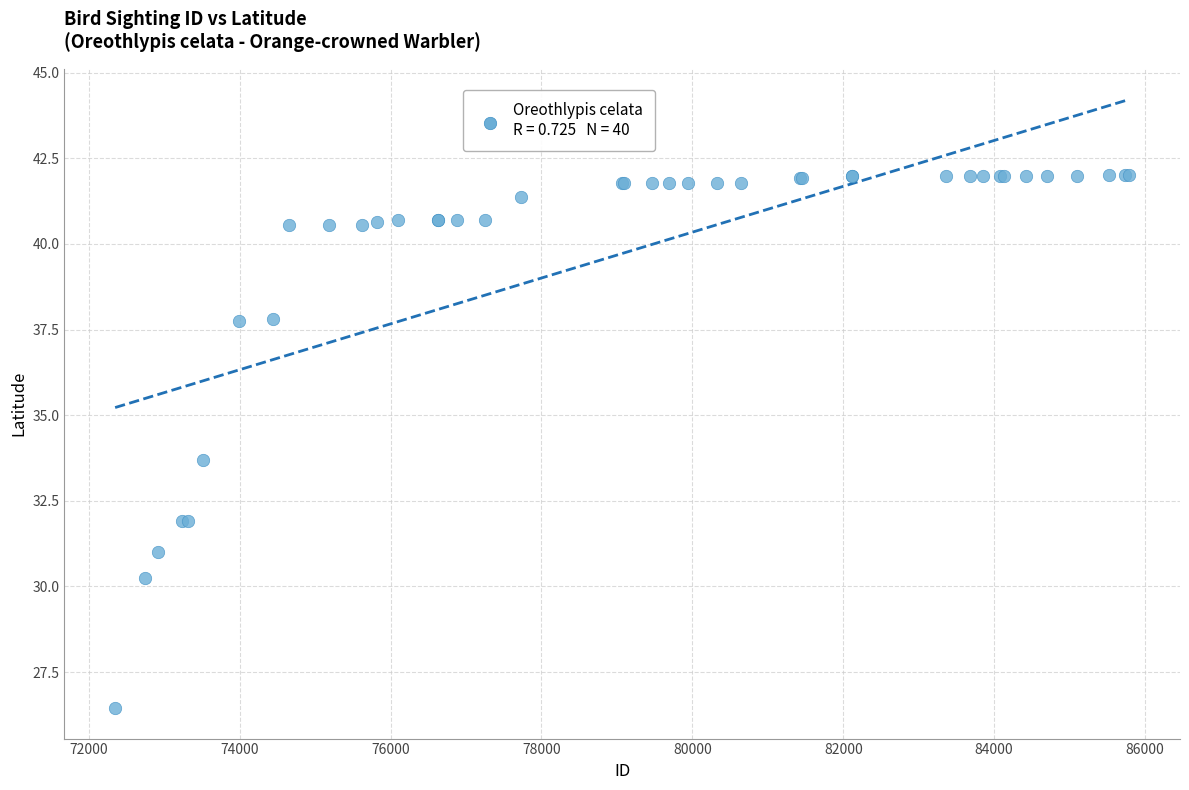

What Y value in the scatter plot is closest to 34?

33.7